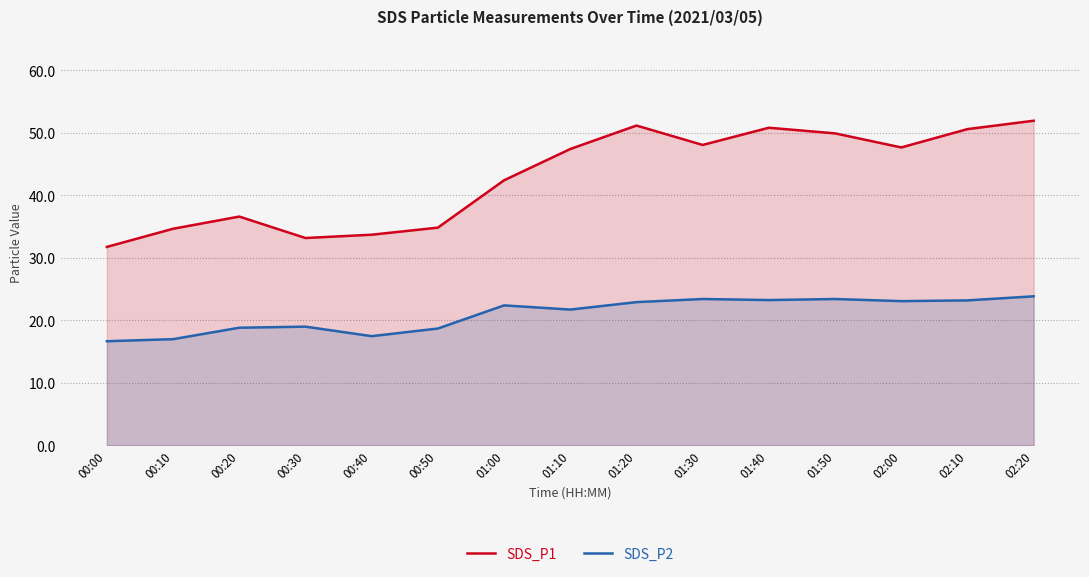

Reading right to left, what are all the values shown in this chart?

SDS_P1: 51.9	50.6	47.6	49.9	50.8	48.0	51.1	47.4	42.4	34.8	33.7	33.2	36.6	34.6	31.8
SDS_P2: 23.9	23.2	23.1	23.4	23.2	23.4	22.9	21.7	22.4	18.7	17.5	19.0	18.8	17.0	16.7